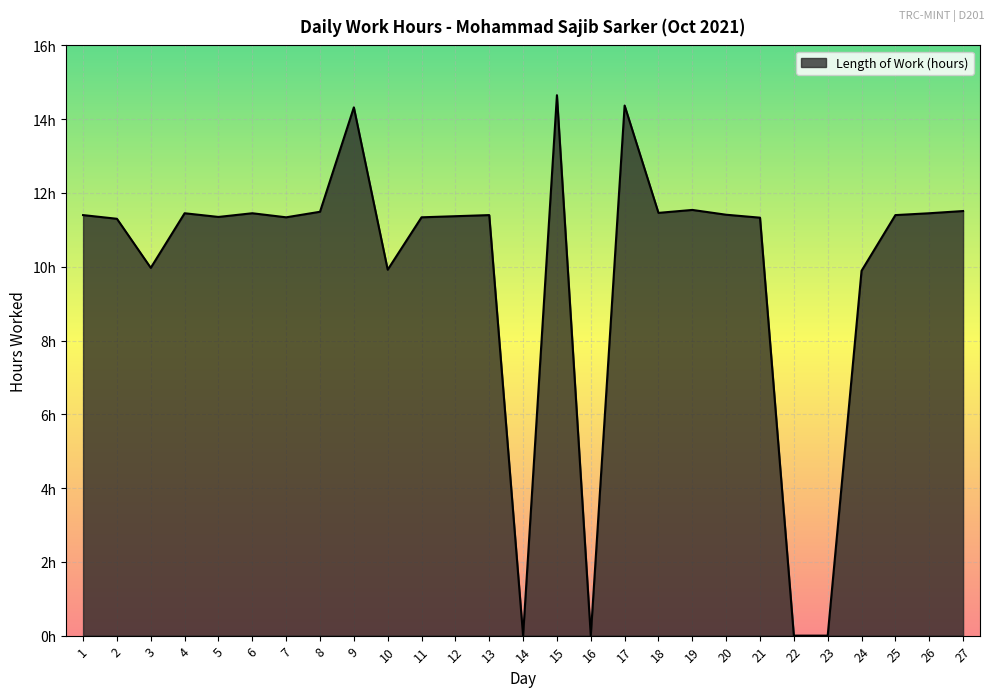

What is the sum of the values at 25 and 12?

22.8